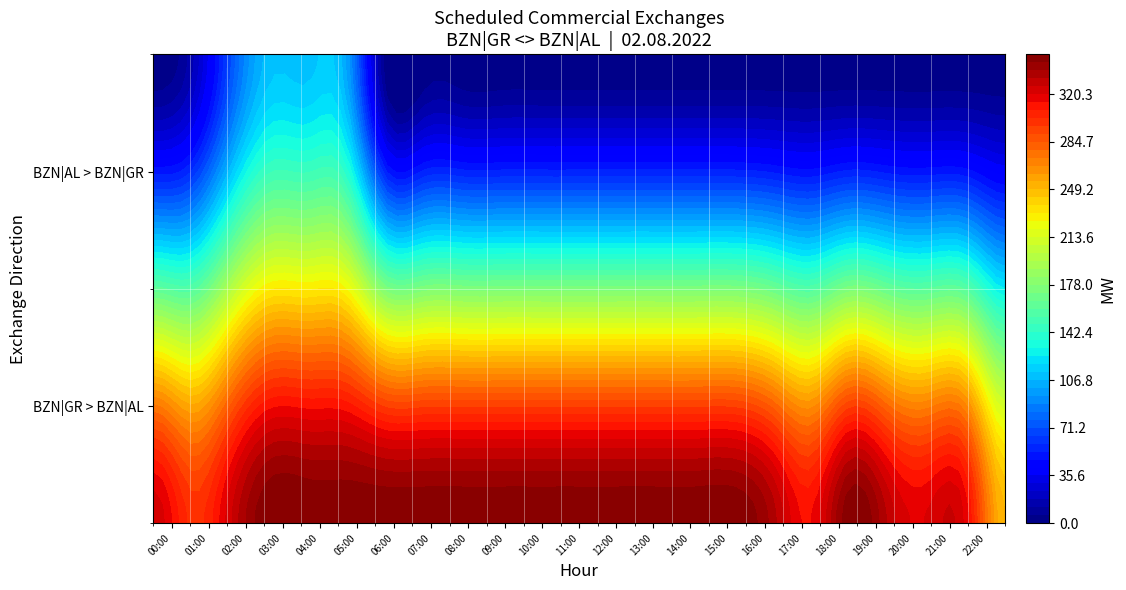

Reading left to right, list all the values displayed in this chart.

BZN|GR > BZN|AL (Total MW): 325	300	325	350	350	350	350	350	350	350	350	350	350	350	350	350	335	314	350	330	321	317	249
BZN|AL > BZN|GR (Total MW): 0	15	70	110	110	100	0	0	0	0	0	0	0	0	0	0	0	0	0	0	0	0	0